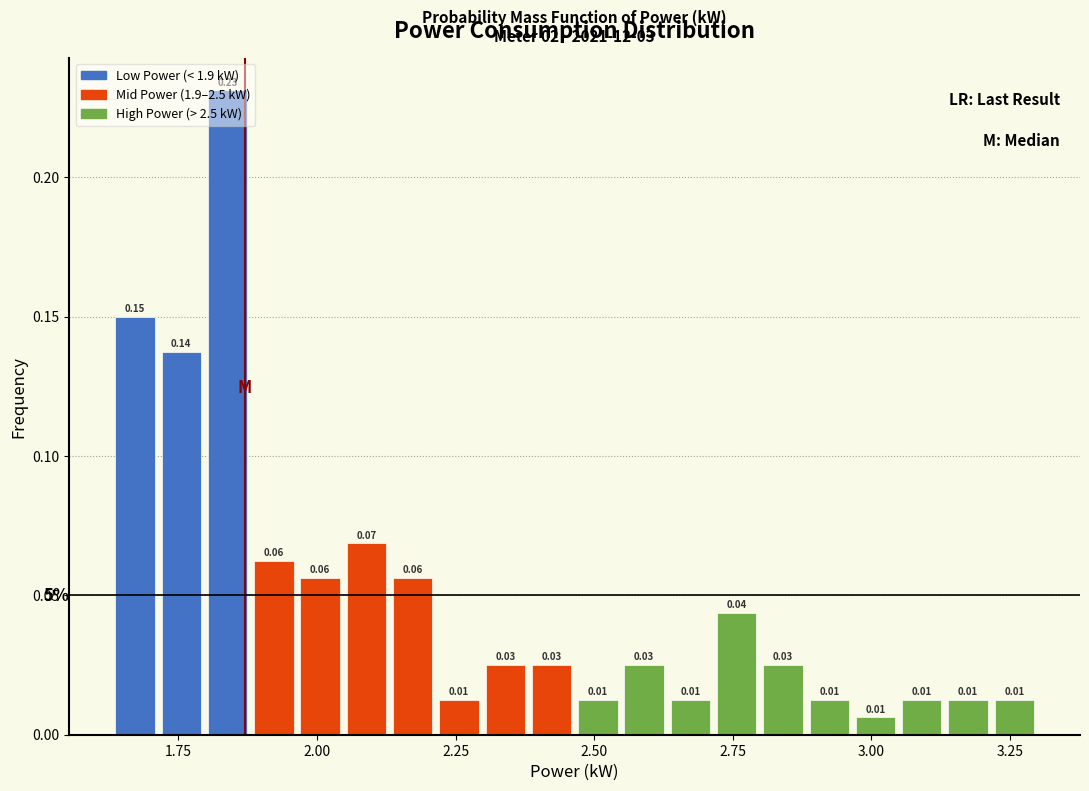

Around what value on the x-axis is the tallest bar? Give the approximate position of its centre, as read against the axis.

1.85